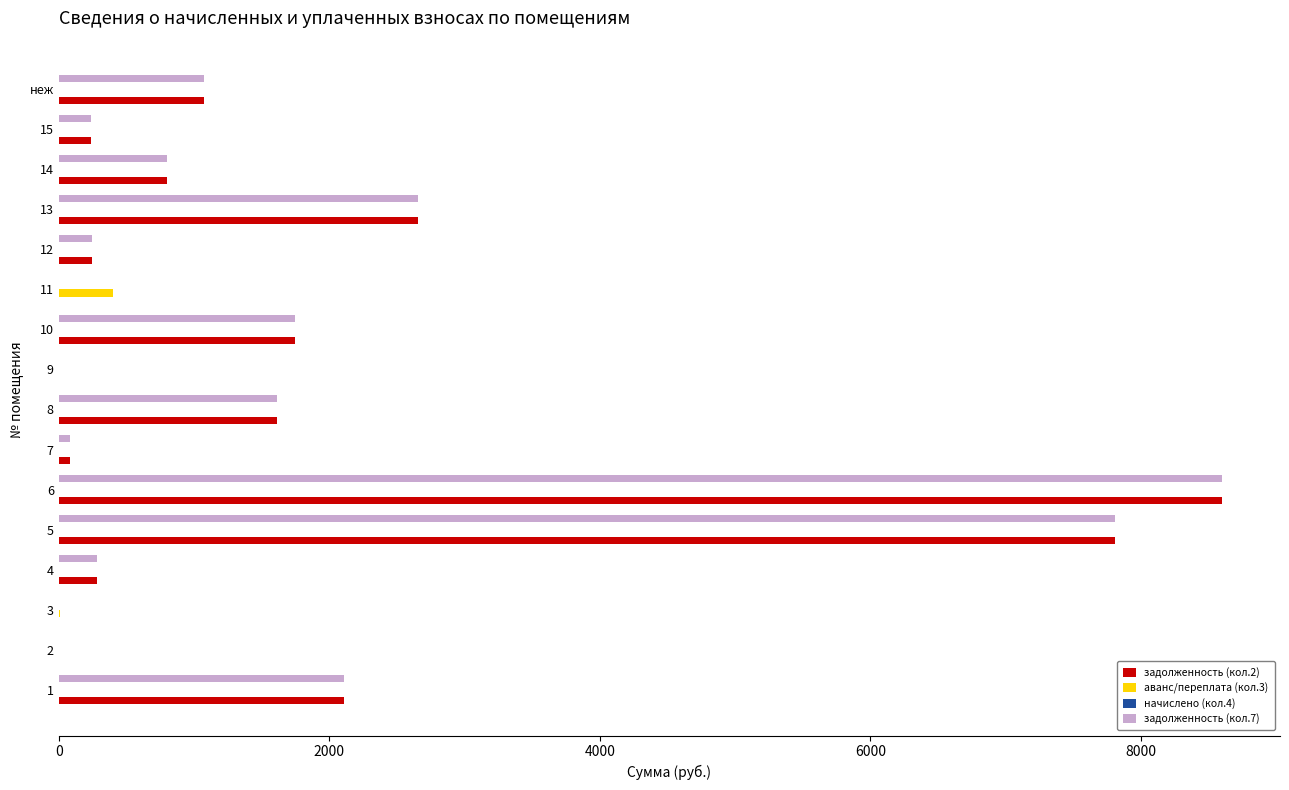

Is the value of задолженность (кол.2) at 7 greater than the value of задолженность (кол.7) at неж?

No